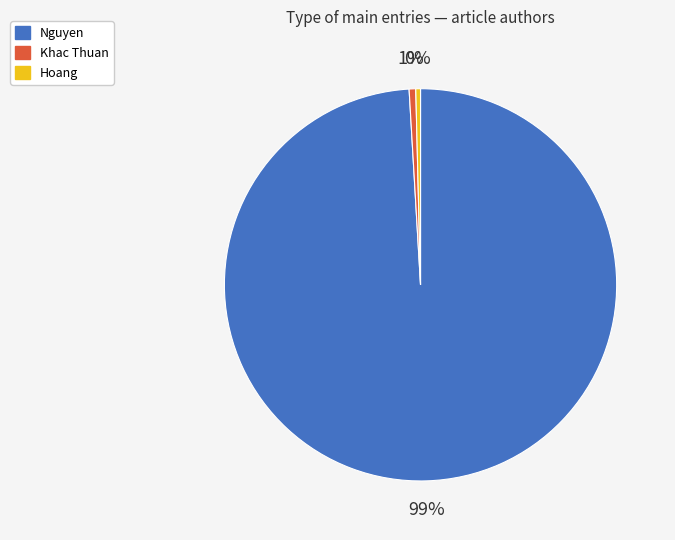

The Nguyen slice represents 89% of the pie. True or false?

False